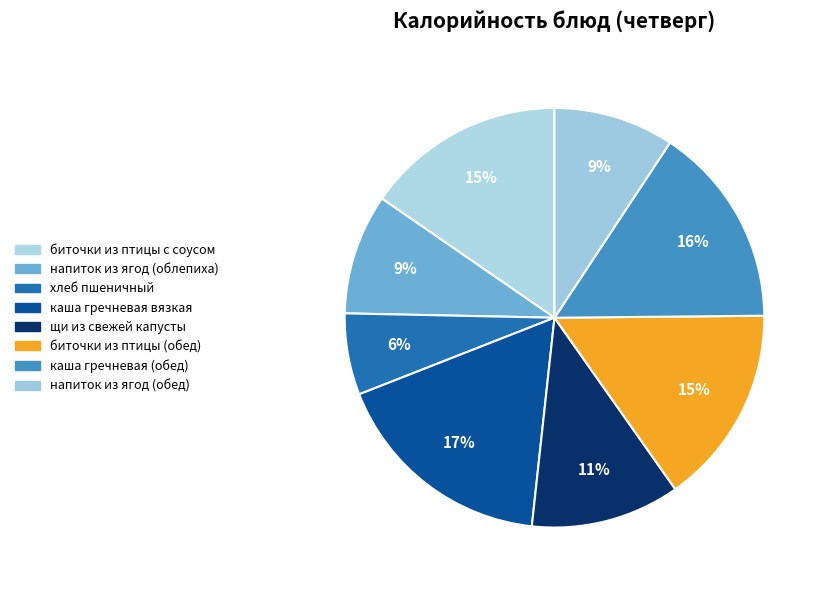

What percentage is the хлеб пшеничный slice, to the nearest percent?

6%